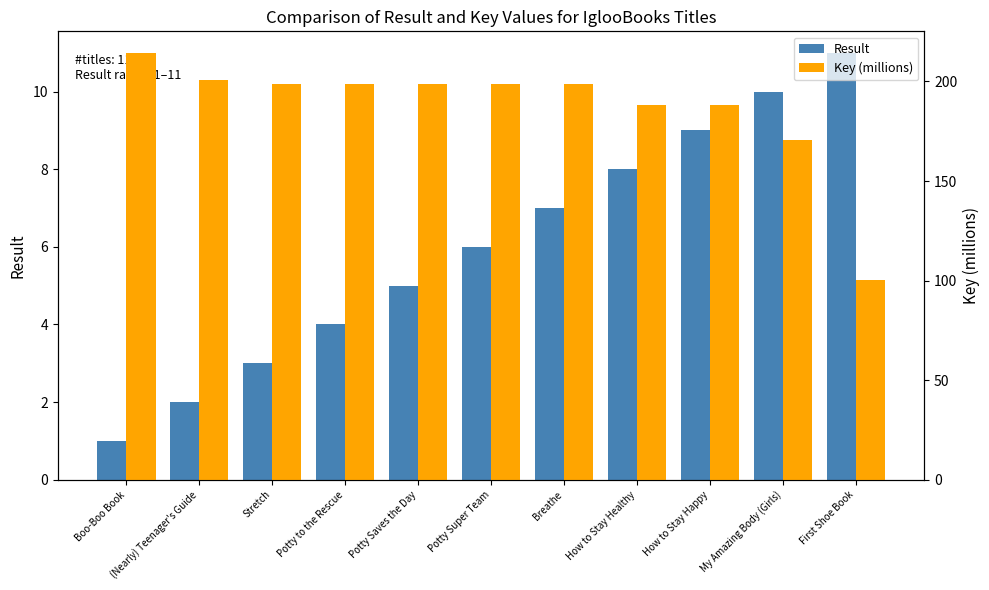

Where is Key (millions) nearest to the value 157?

My Amazing Body (Girls)